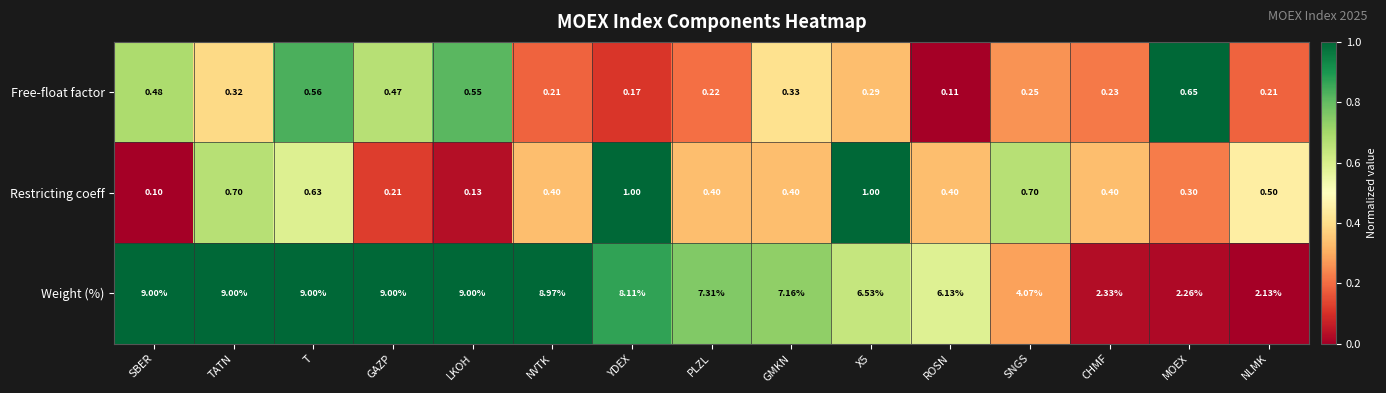

Which series has the largest range (max minus min)?

Weight (%)